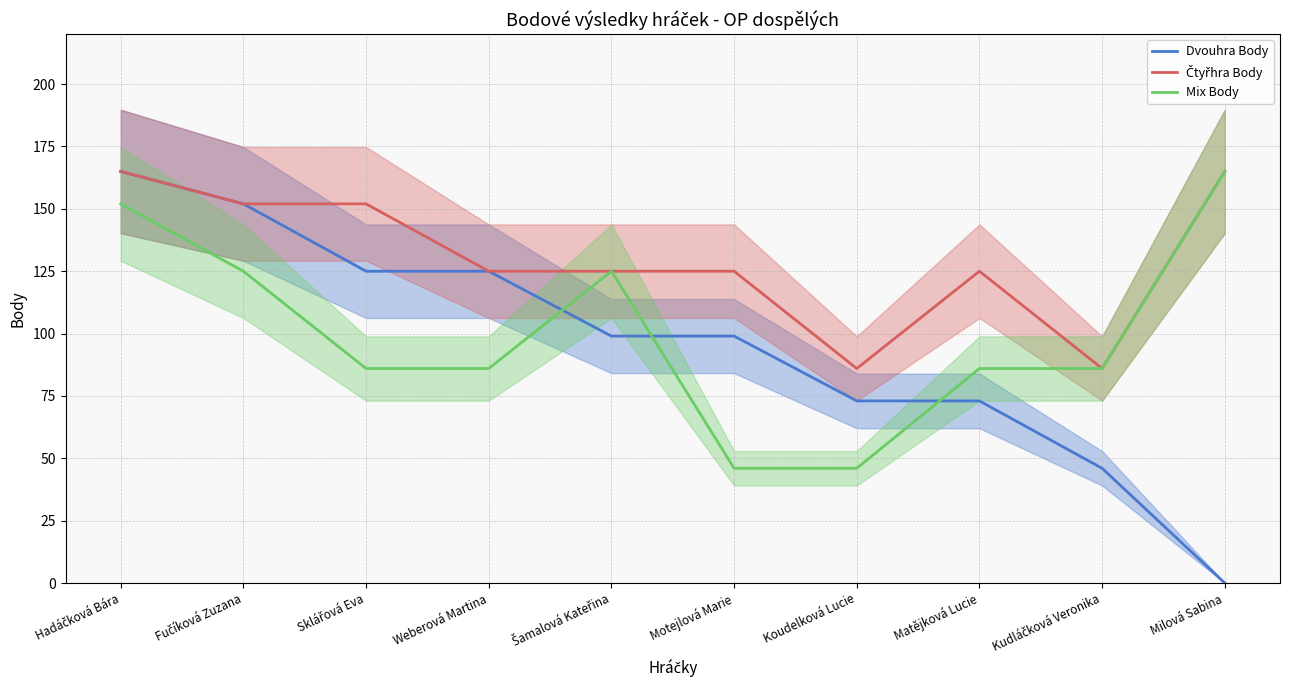

At which category does the chart reach its peak across all series?

Hadáčková Bára